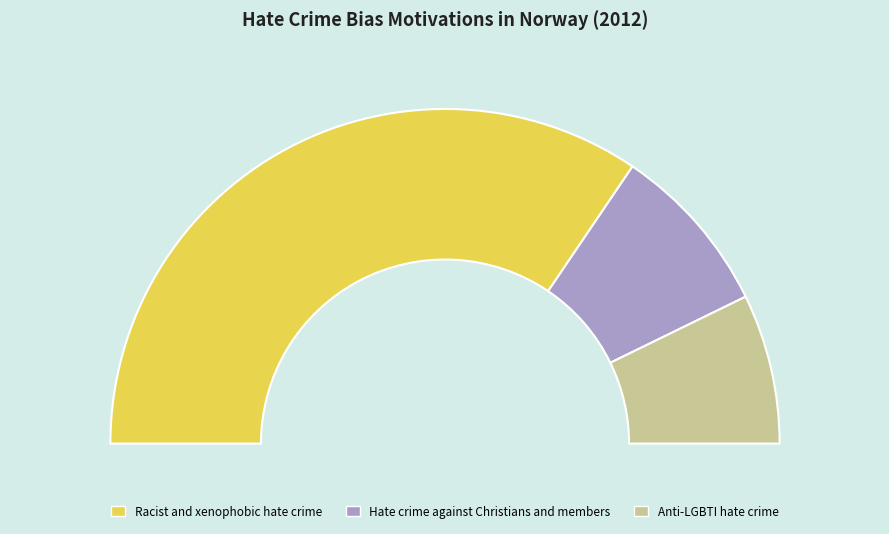

To the nearest percent, what portion does Racist and xenophobic hate crime represent?

69%